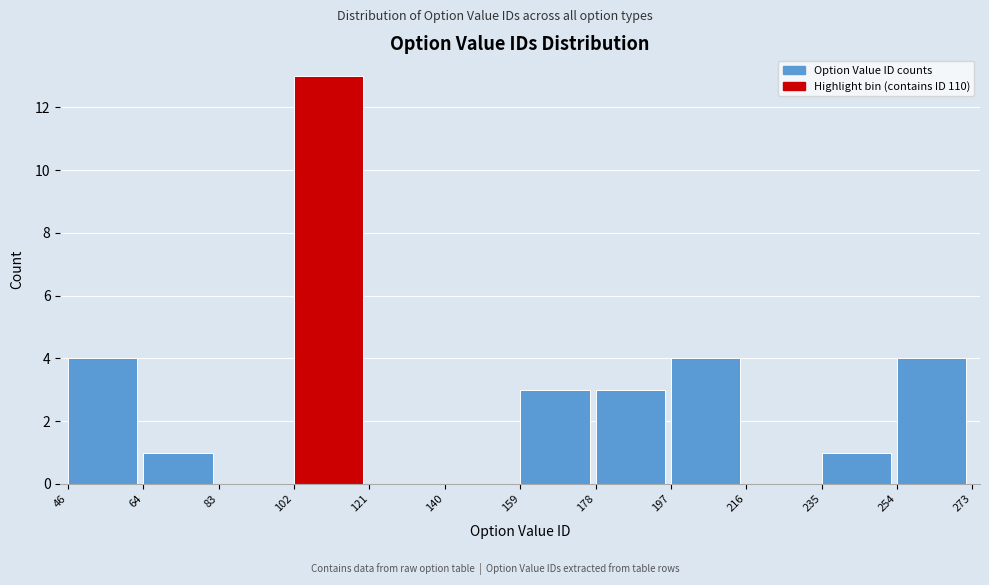

Reading left to right, list every bar in this chart as the range it spans on the x-axis followed by its height. The values are not printed on the chart, so give them approximately, as read against the axis.

46 to 64: 4
64 to 83: 1
83 to 102: 0
102 to 121: 13
121 to 140: 0
140 to 159: 0
159 to 178: 3
178 to 197: 3
197 to 216: 4
216 to 235: 0
235 to 254: 1
254 to 273: 4